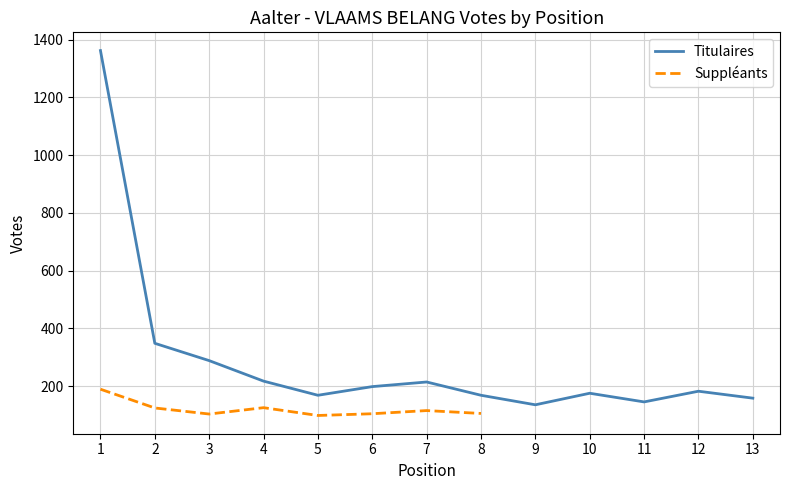

Where does the data first go above 182?

1